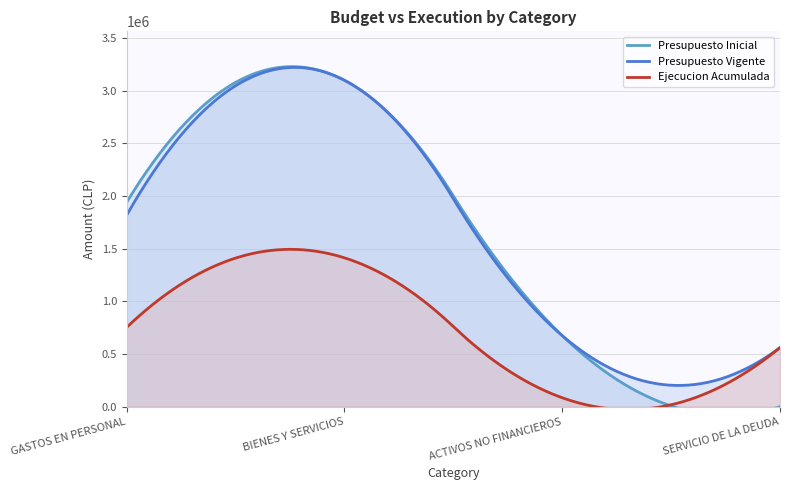

At which category does Ejecucion Acumulada reach its first local valley?

ACTIVOS NO FINANCIEROS